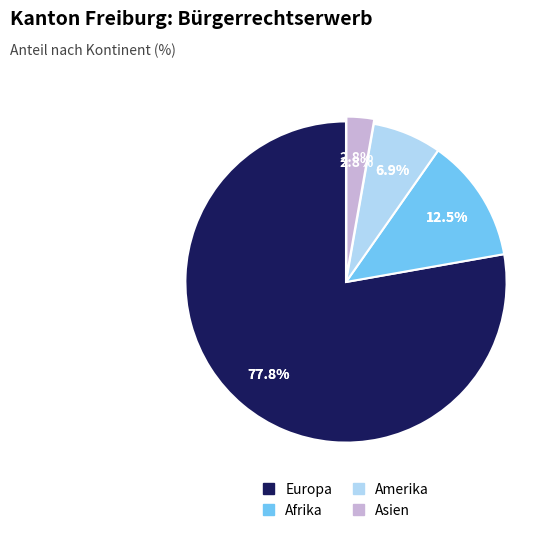

How many slices are in this pie chart?

4